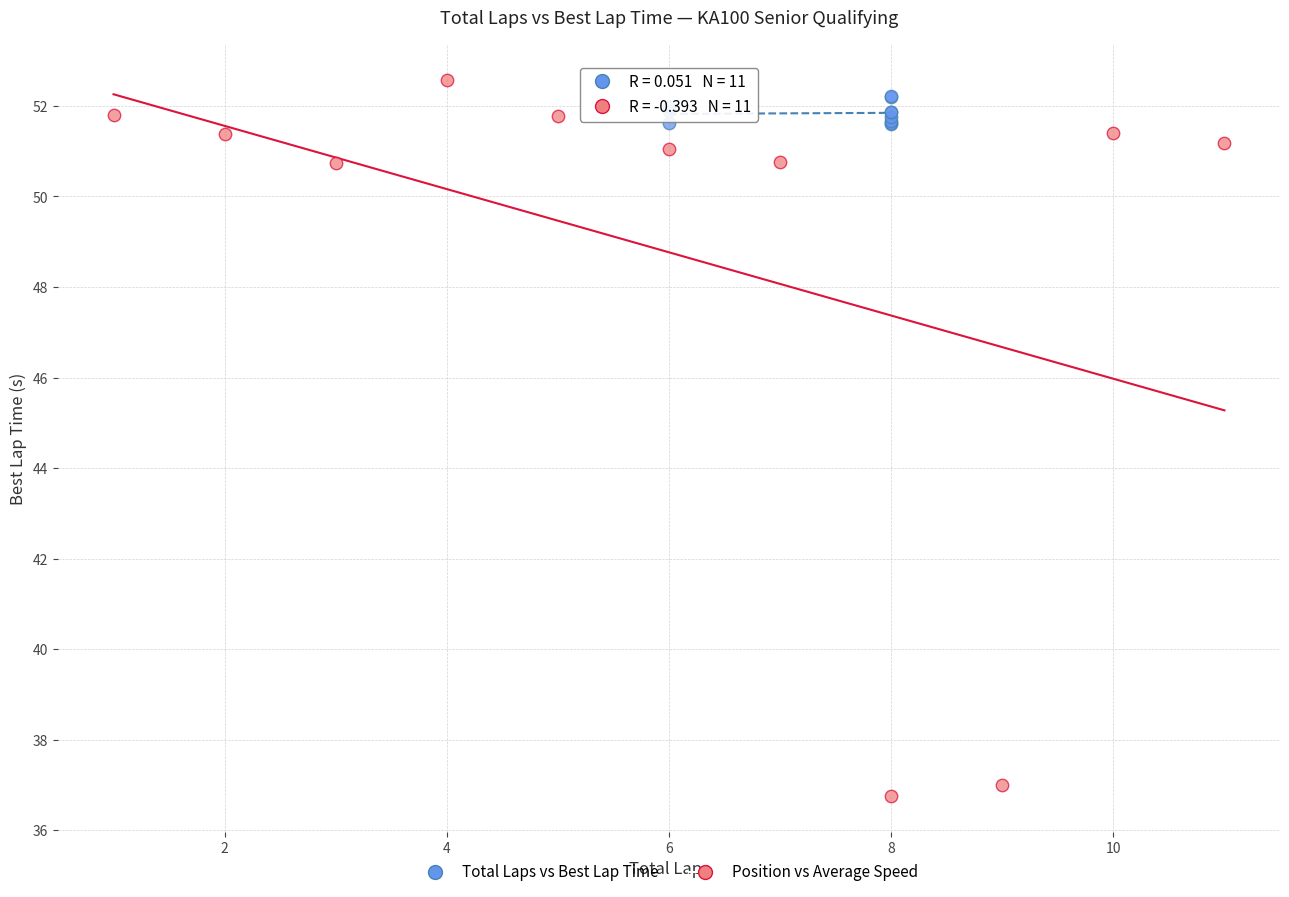

Which series reaches the minimum Y coordinate?

Position vs Average Speed